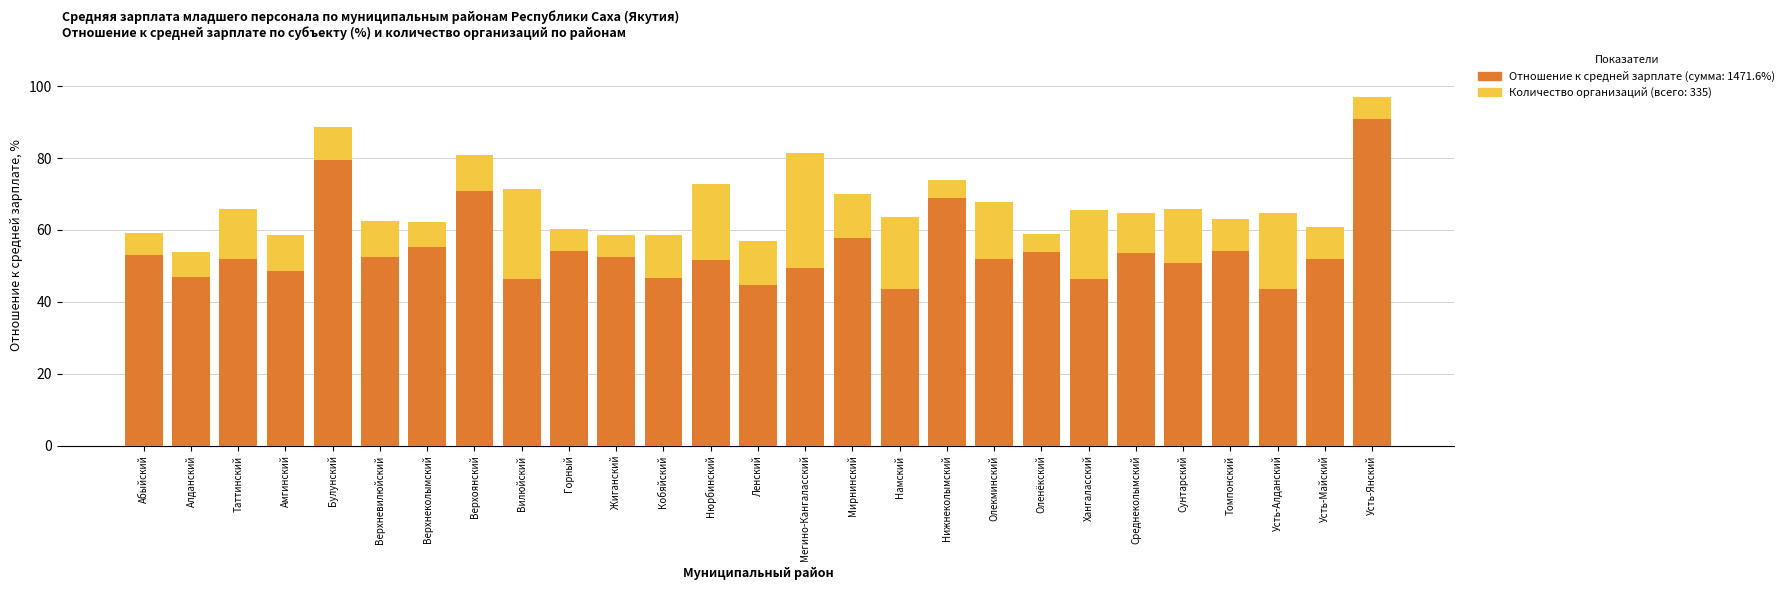

How many series are shown in this chart?

2